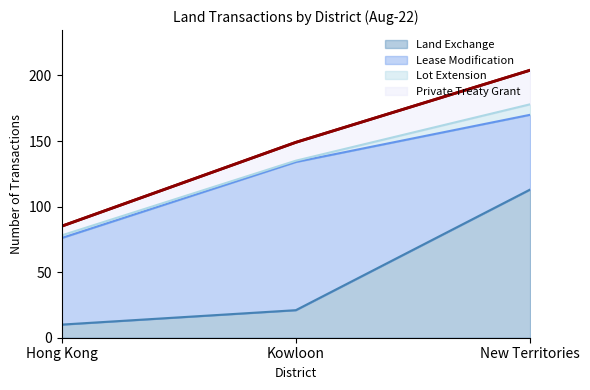

Where is Private Treaty Grant nearest to the value 144?

Kowloon